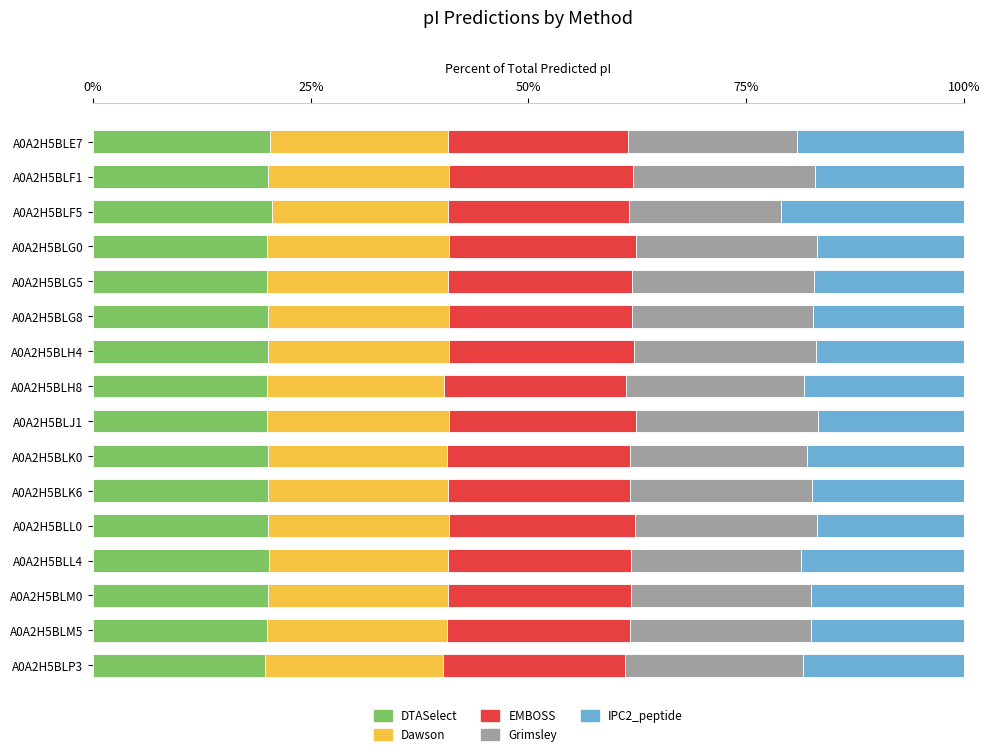

The value of DTASelect at A0A2H5BLL4 is 31.4. True or false?

False